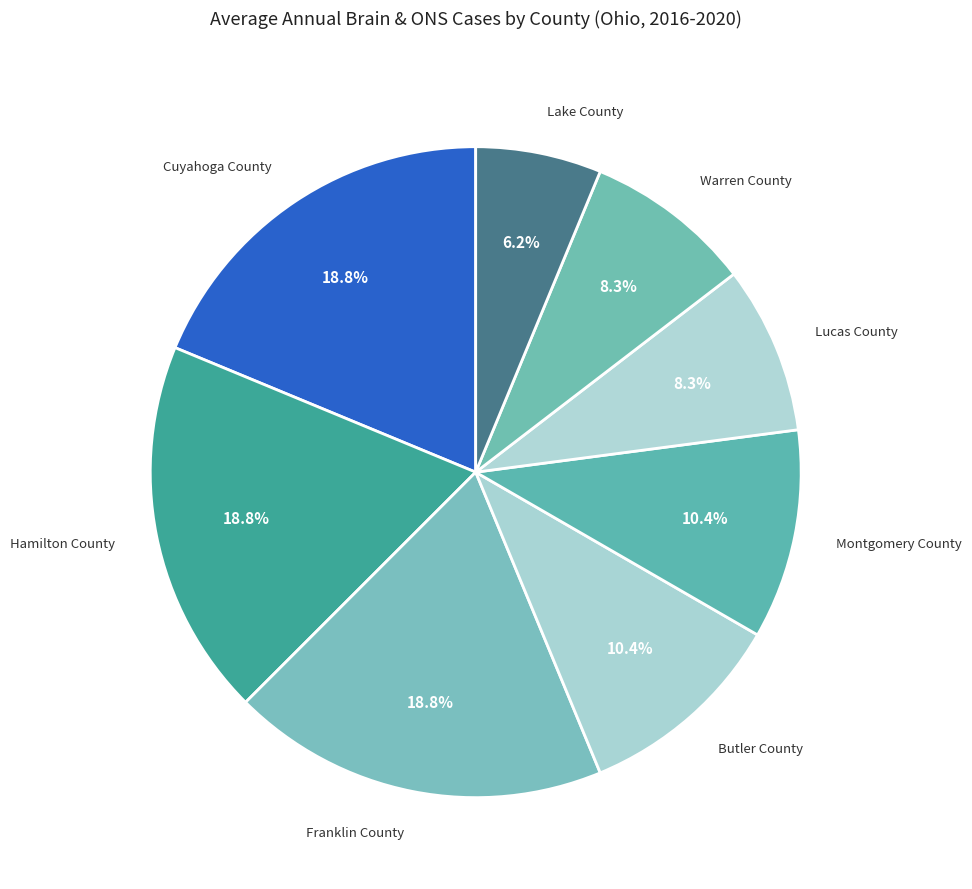

Which category has the biggest portion of the pie?

Cuyahoga County